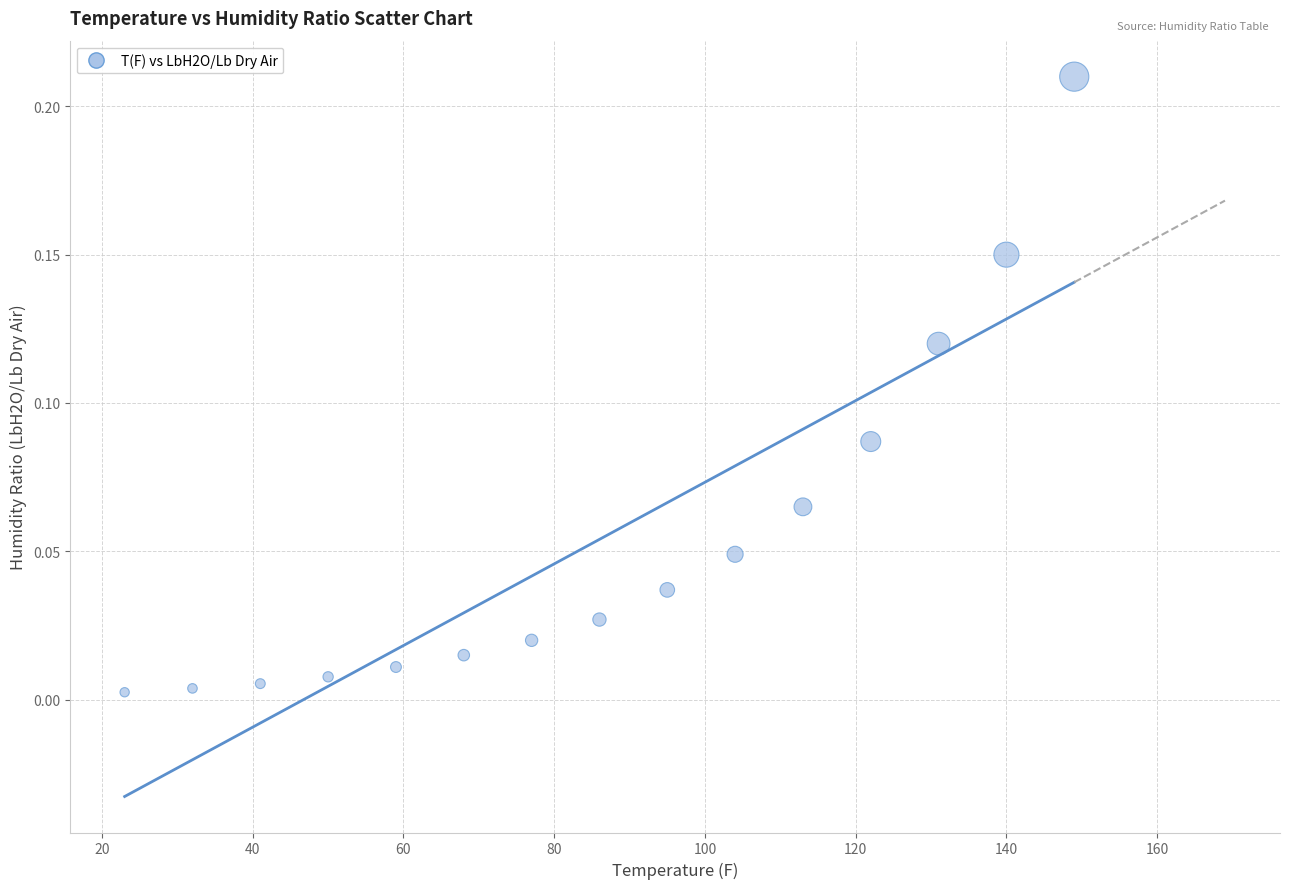

What is the range of X values (max minus min)?

126.0